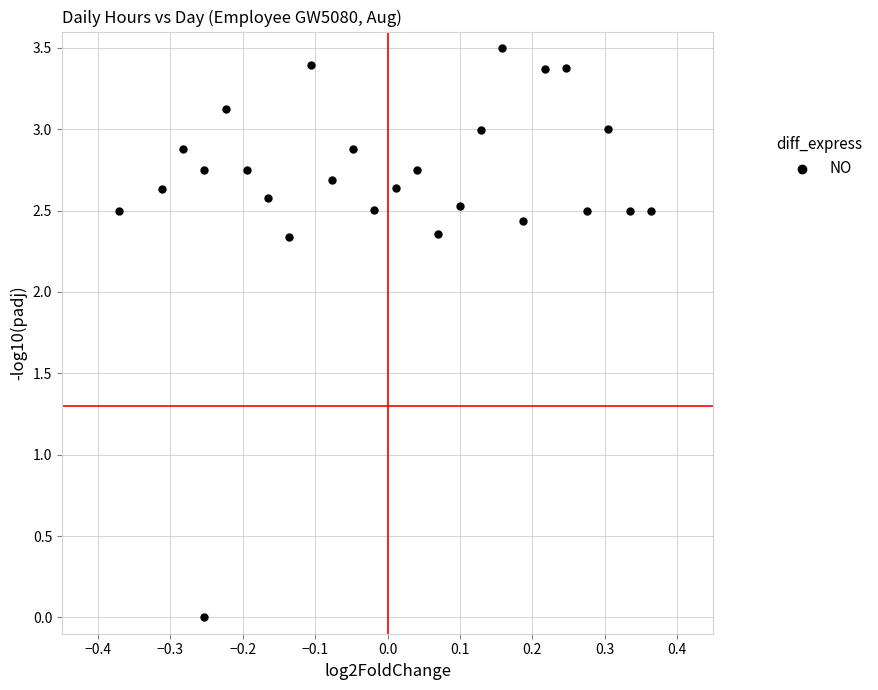

What is the range of X values (max minus min)?

0.7